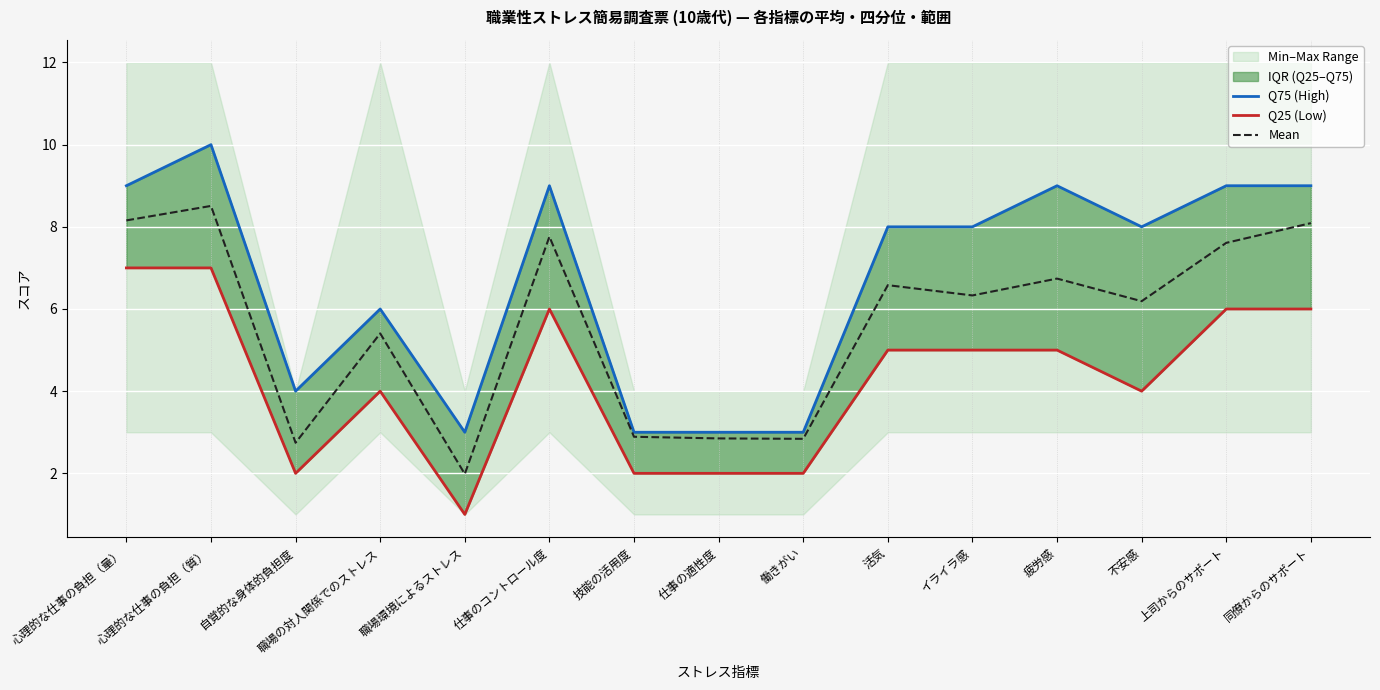

How many interior local valleys does the Q75 (High) series have?

3